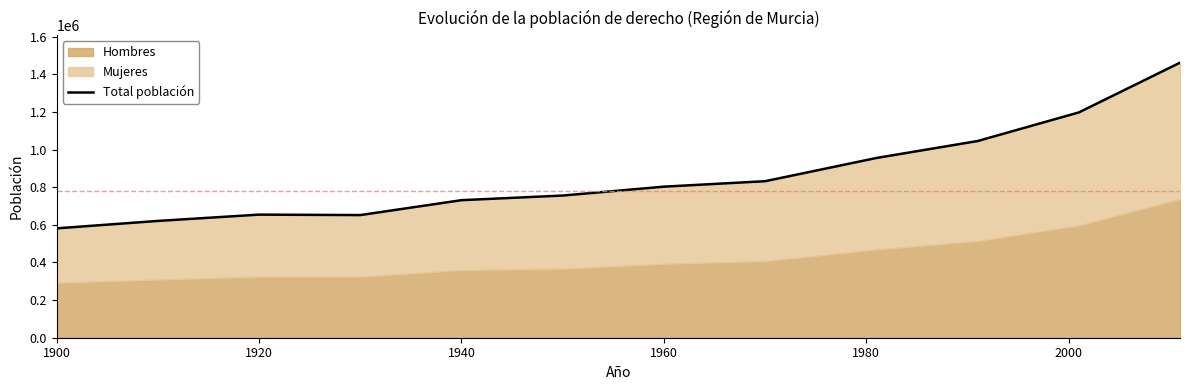

Reading left to right, list all the values displayed in this chart.

581455	620926	654436	651979	731221	755850	803086	832047	955498	1045601	1197646	1462128